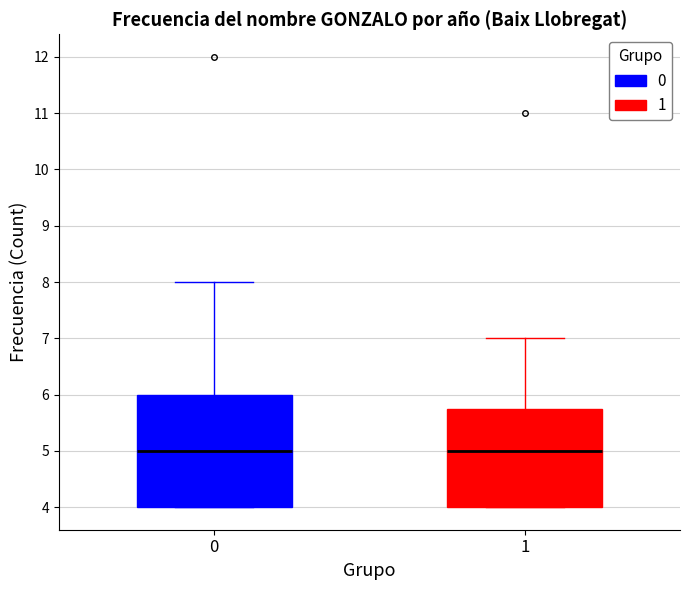

Reading left to right, read every box against the y-axis: the position of its median line, the range the box covers, and the ends of its whiskers. The values are not printed on the chart, so give them approximately, as read against the axis.

0: median 5.0, box 4.0 to 6.0, whiskers 4.0 to 8.0
1: median 5.0, box 4.0 to 5.8, whiskers 4.0 to 7.0